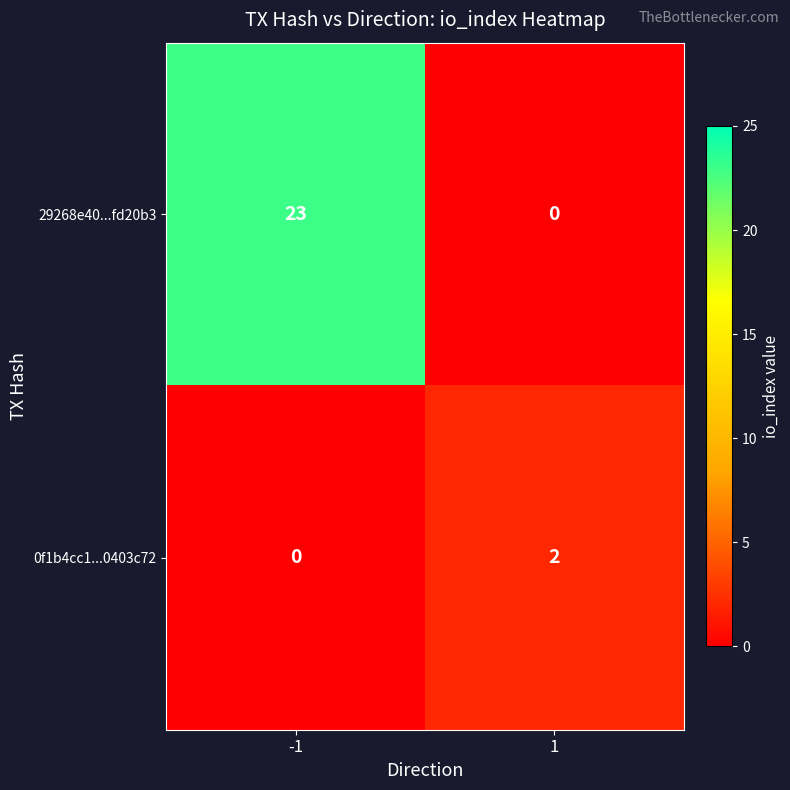

True or false: 0f1b4cc1...0403c72 has a value of 1 at -1.

False